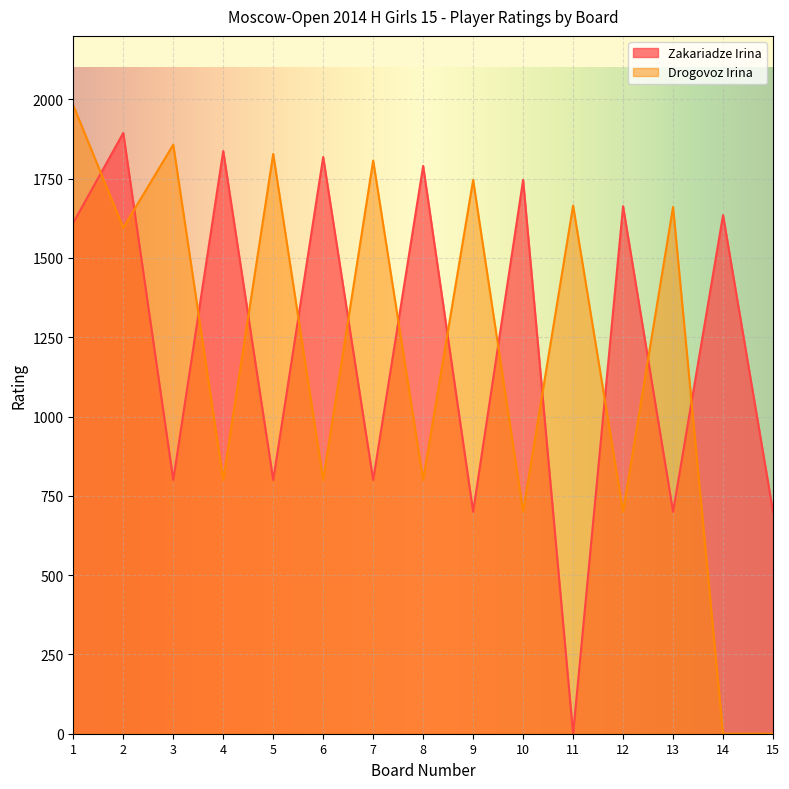

What is the value of the Zakariadze Irina point at the 13th from the left?

700